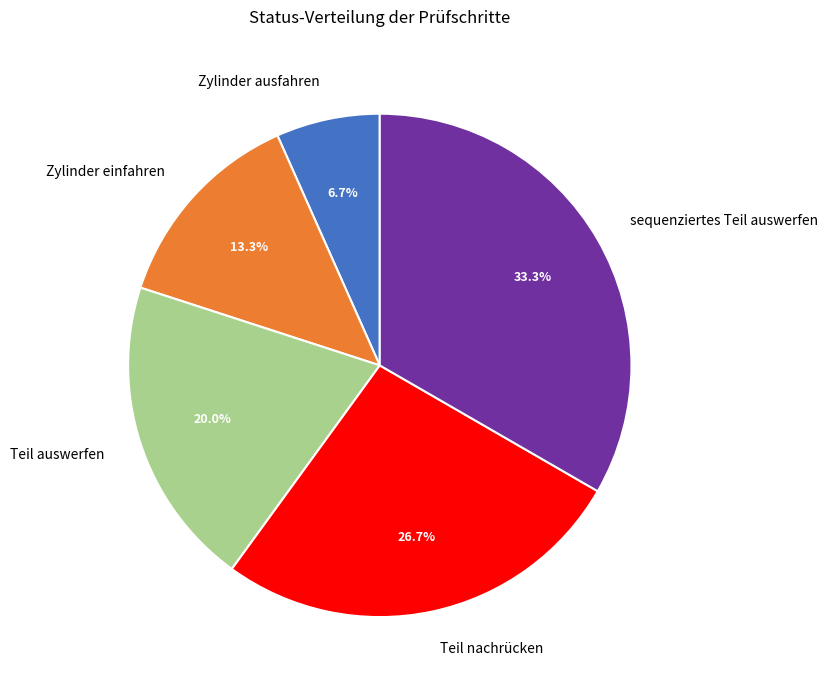

How many segments does this pie chart have?

5